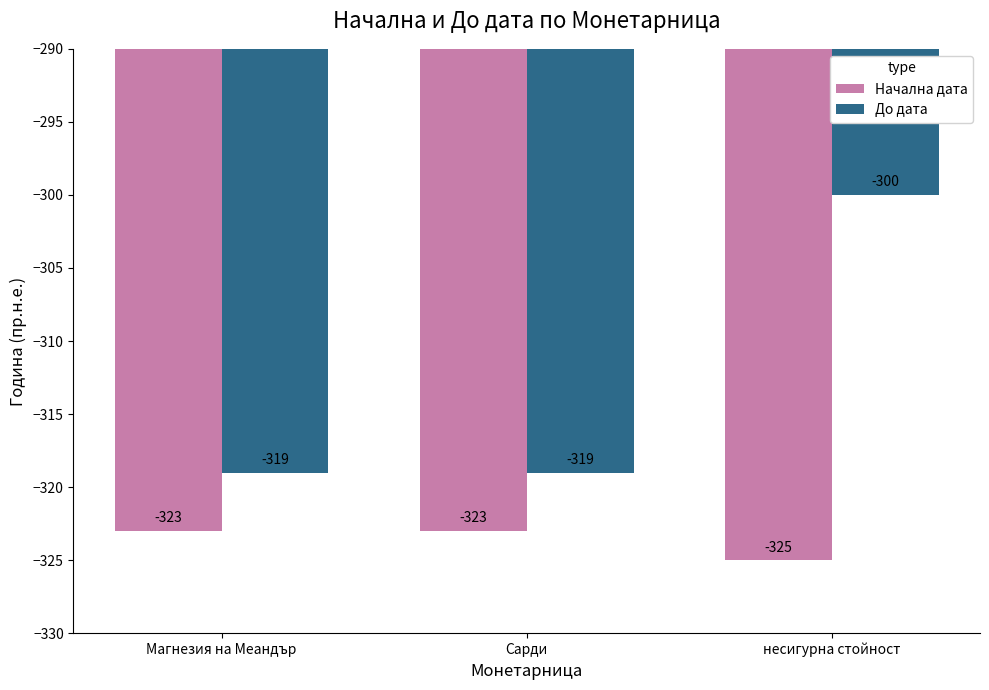

How many series are shown in this chart?

2